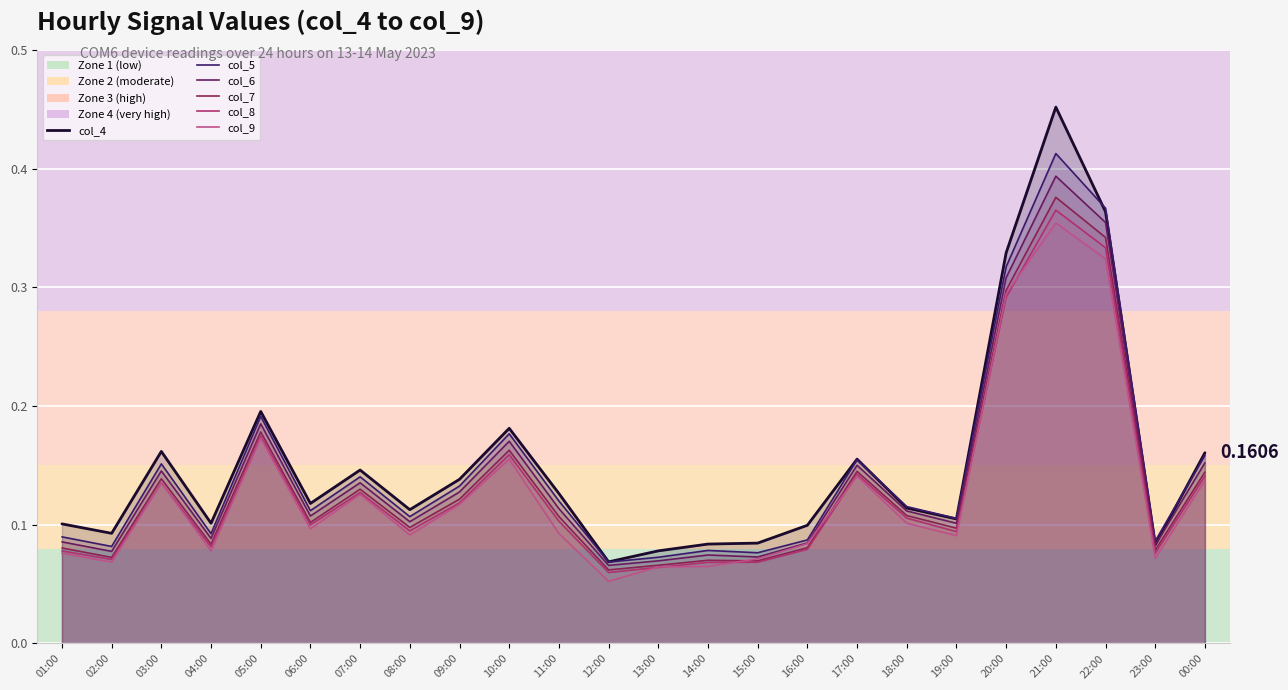

Which series changed the most between 15:00 and 19:00?

col_5